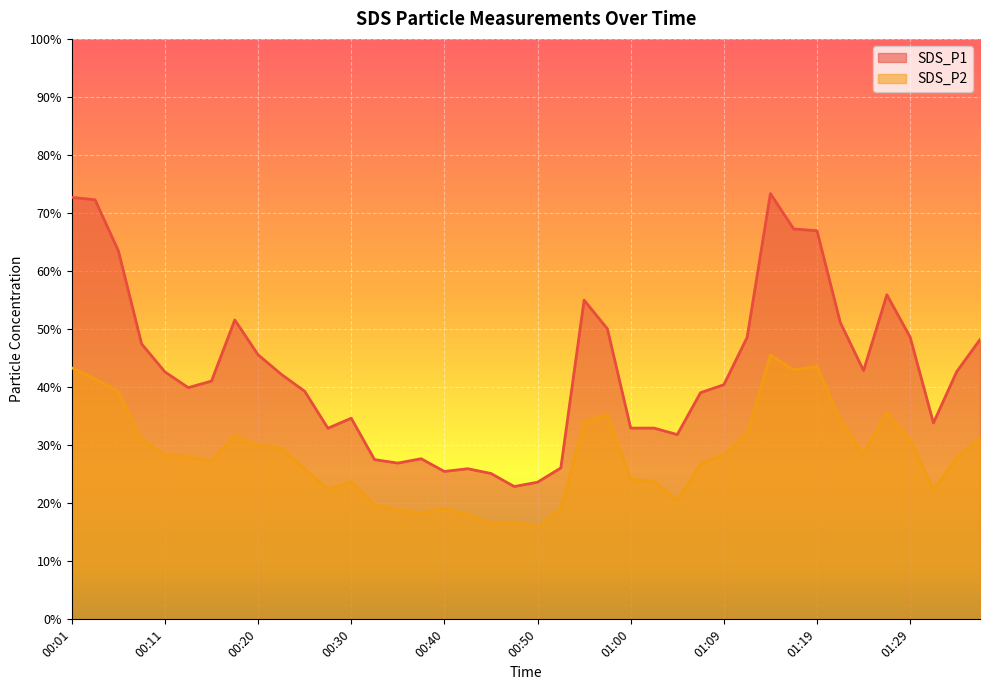

The SDS_P2 series shows 51.8 at 01:29. True or false?

False